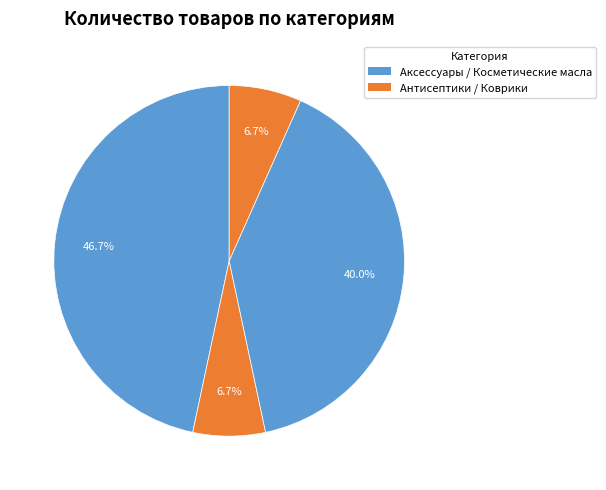

Count the number of slices in the pie.

4